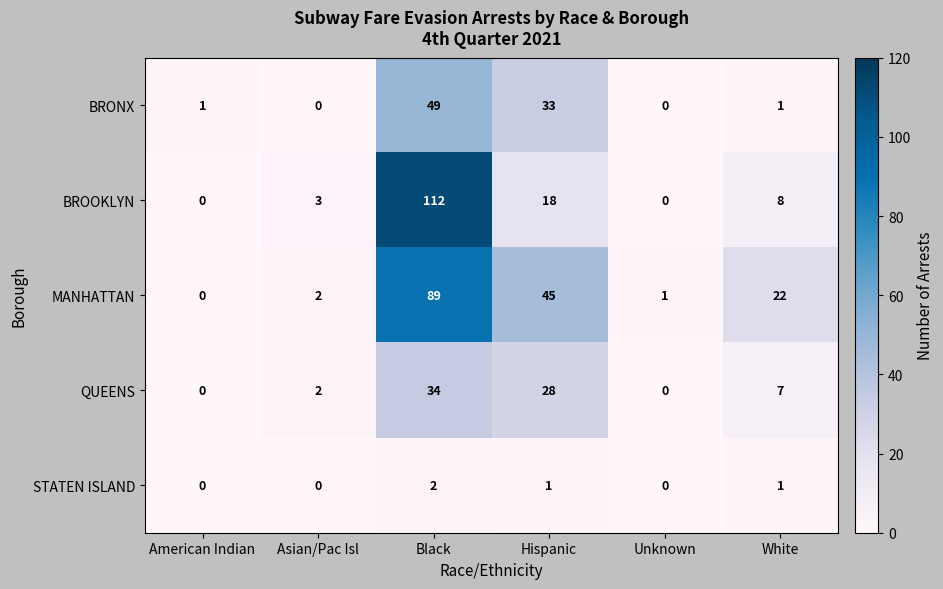

Which series changed the most between Hispanic and White?

BRONX